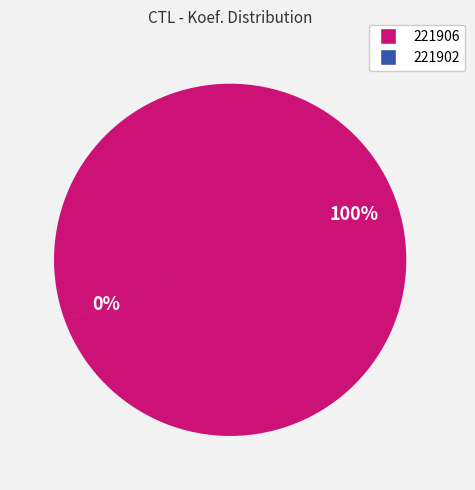

Combined, what portion of the pie is 221902 and 221906?

100.0%